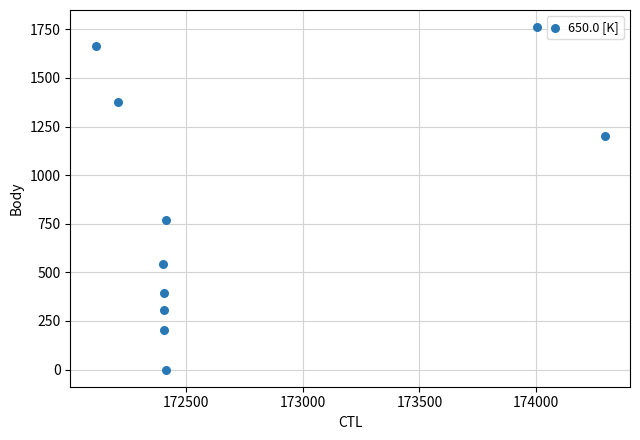

What is the average Y value?

822